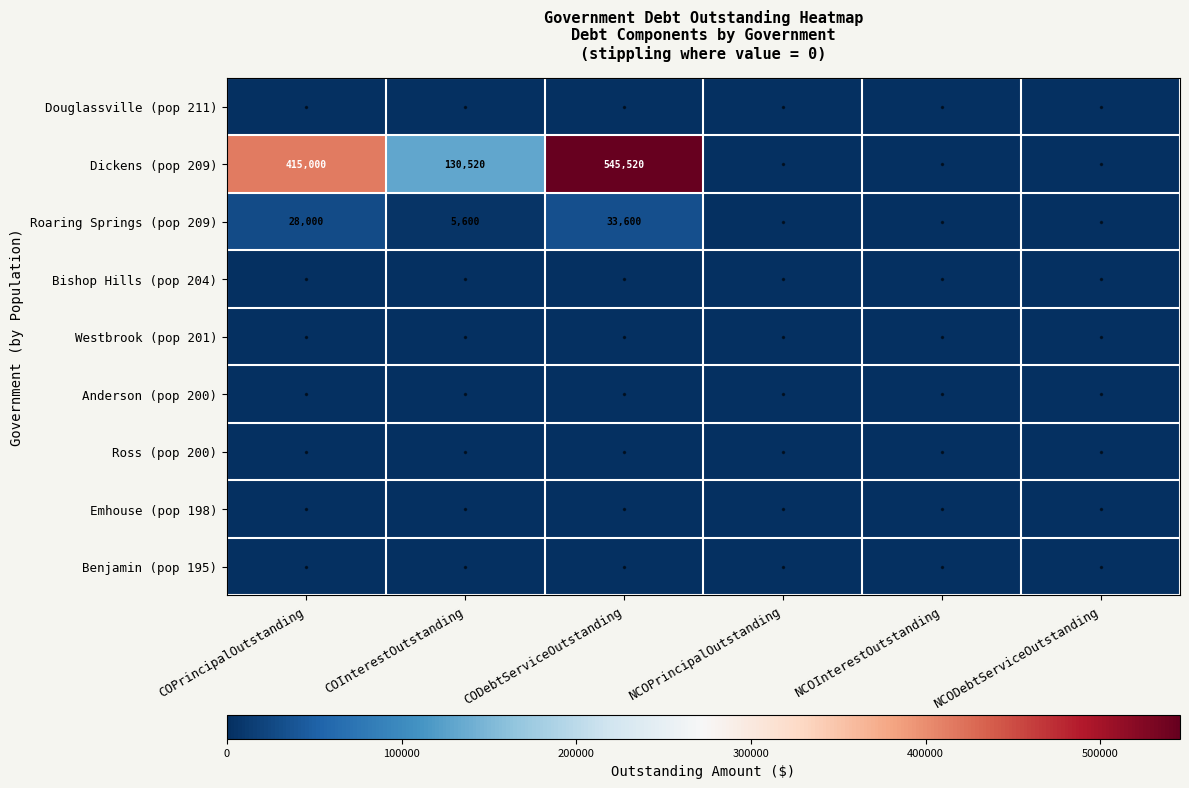

Is it true that Dickens (pop 209) equals 660701 at COPrincipalOutstanding?

False